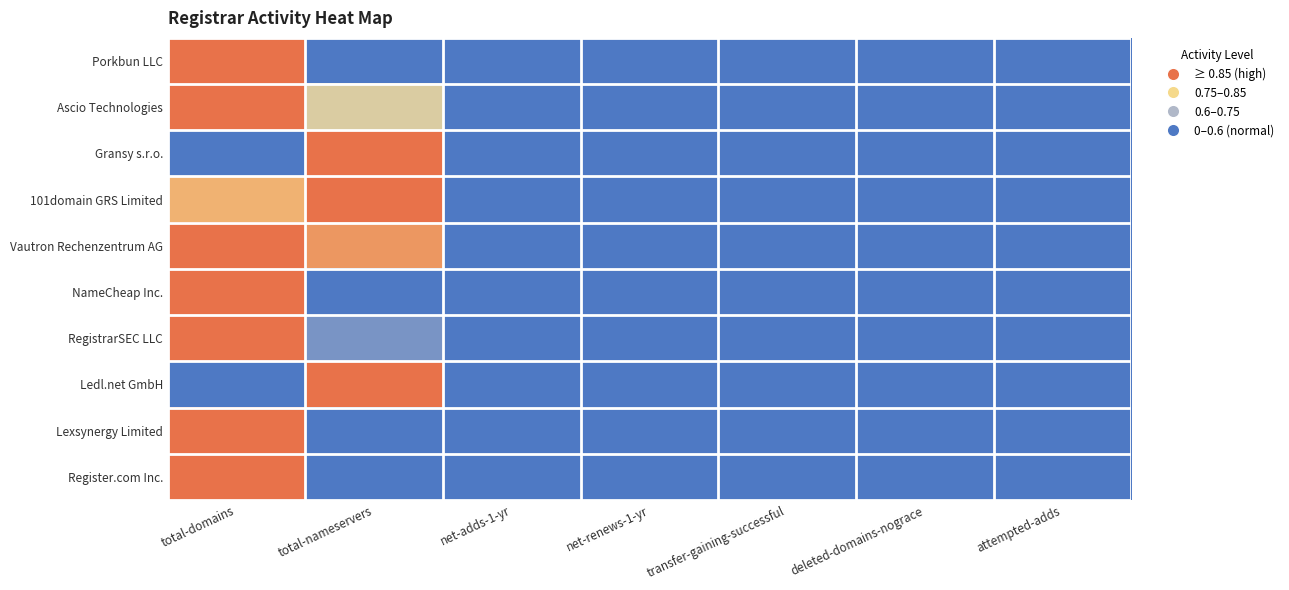

Reading left to right, extract all data points from this chart.

Porkbun LLC: total-domains=1.0	total-nameservers=0.5	net-adds-1-yr=0.0	net-renews-1-yr=0.0	transfer-gaining-successful=0.0	deleted-domains-nograce=0.0	attempted-adds=0.0
Ascio Technologies: total-domains=1.0	total-nameservers=0.8	net-adds-1-yr=0.0	net-renews-1-yr=0.0	transfer-gaining-successful=0.0	deleted-domains-nograce=0.0	attempted-adds=0.0
Gransy s.r.o.: total-domains=0.5	total-nameservers=1.0	net-adds-1-yr=0.0	net-renews-1-yr=0.1	transfer-gaining-successful=0.0	deleted-domains-nograce=0.0	attempted-adds=0.0
101domain GRS Limited: total-domains=0.9	total-nameservers=1.0	net-adds-1-yr=0.0	net-renews-1-yr=0.1	transfer-gaining-successful=0.0	deleted-domains-nograce=0.0	attempted-adds=0.0
Vautron Rechenzentrum AG: total-domains=1.0	total-nameservers=0.9	net-adds-1-yr=0.0	net-renews-1-yr=0.1	transfer-gaining-successful=0.0	deleted-domains-nograce=0.0	attempted-adds=0.0
NameCheap Inc.: total-domains=1.0	total-nameservers=0.5	net-adds-1-yr=0.0	net-renews-1-yr=0.0	transfer-gaining-successful=0.0	deleted-domains-nograce=0.0	attempted-adds=0.0
RegistrarSEC LLC: total-domains=1.0	total-nameservers=0.7	net-adds-1-yr=0.0	net-renews-1-yr=0.1	transfer-gaining-successful=0.0	deleted-domains-nograce=0.0	attempted-adds=0.0
Ledl.net GmbH: total-domains=0.6	total-nameservers=1.0	net-adds-1-yr=0.0	net-renews-1-yr=0.0	transfer-gaining-successful=0.1	deleted-domains-nograce=0.0	attempted-adds=0.0
Lexsynergy Limited: total-domains=1.0	total-nameservers=0.5	net-adds-1-yr=0.0	net-renews-1-yr=0.2	transfer-gaining-successful=0.0	deleted-domains-nograce=0.0	attempted-adds=0.0
Register.com Inc.: total-domains=1.0	total-nameservers=0.3	net-adds-1-yr=0.0	net-renews-1-yr=0.0	transfer-gaining-successful=0.0	deleted-domains-nograce=0.0	attempted-adds=0.0